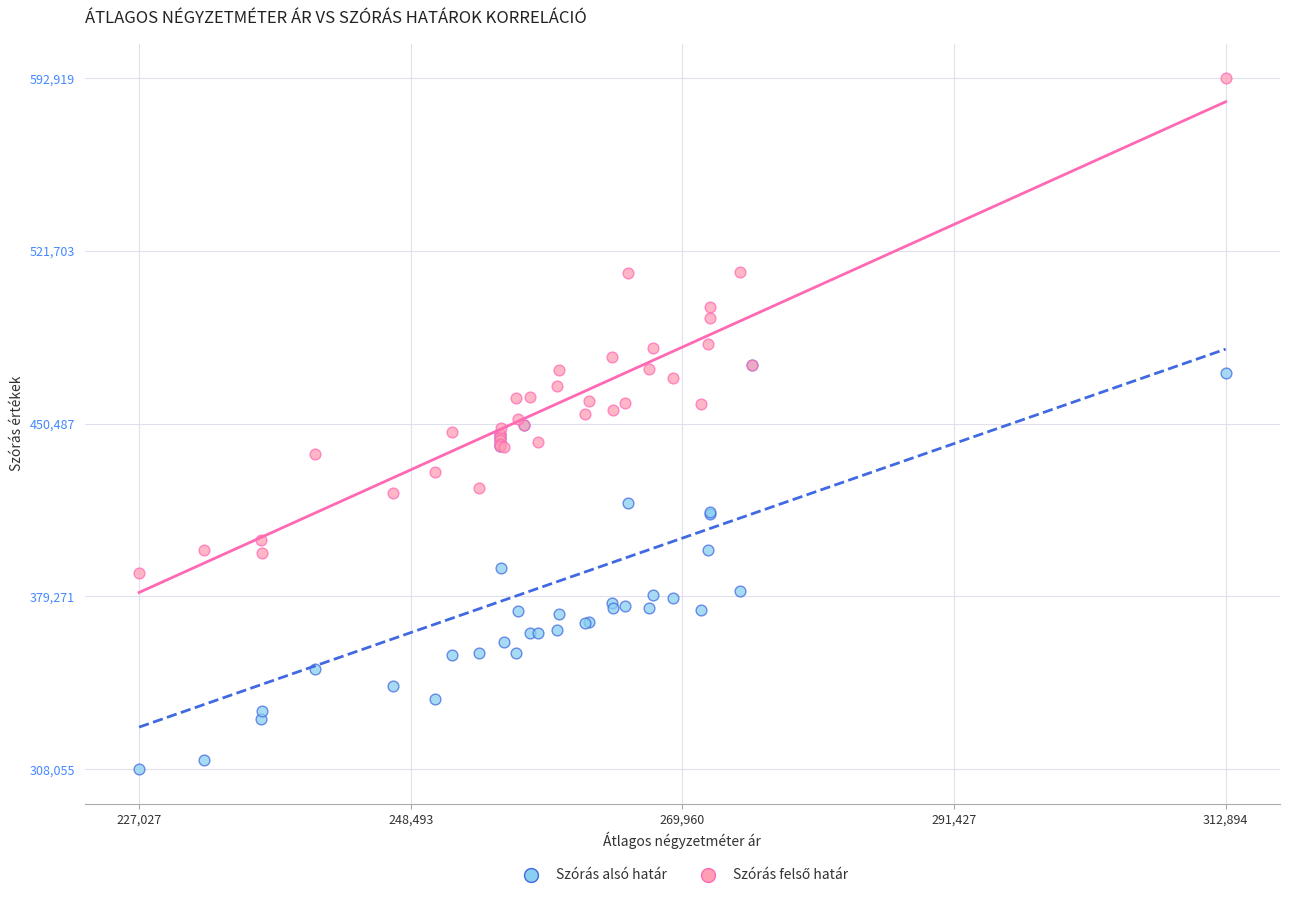

Which series reaches the minimum Y coordinate?

Szórás alsó határ